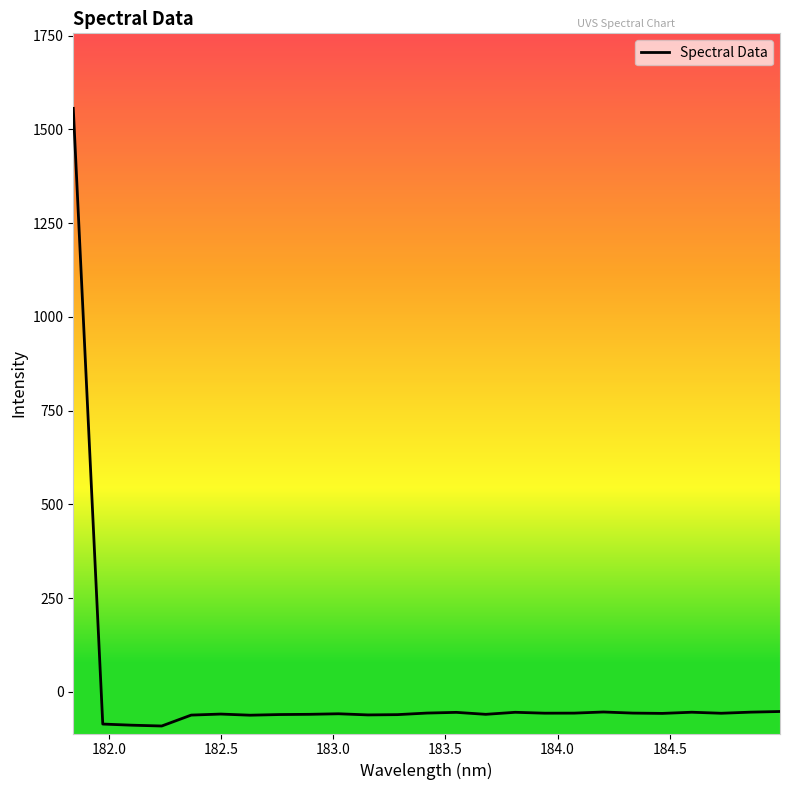

How many lines are shown in the chart?

1